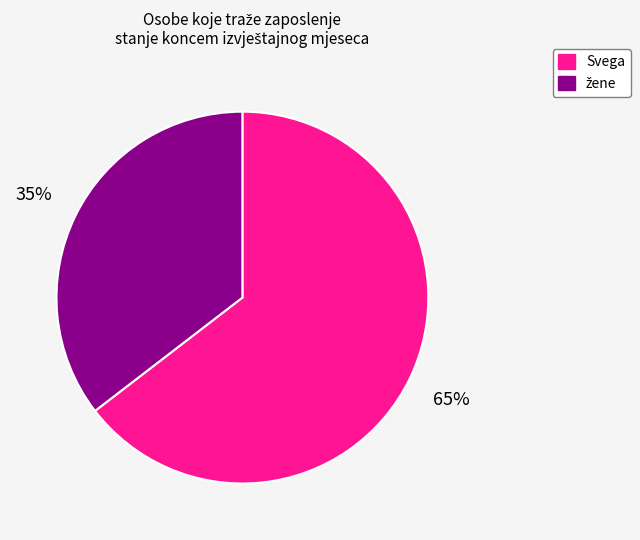

Count the number of slices in the pie.

2